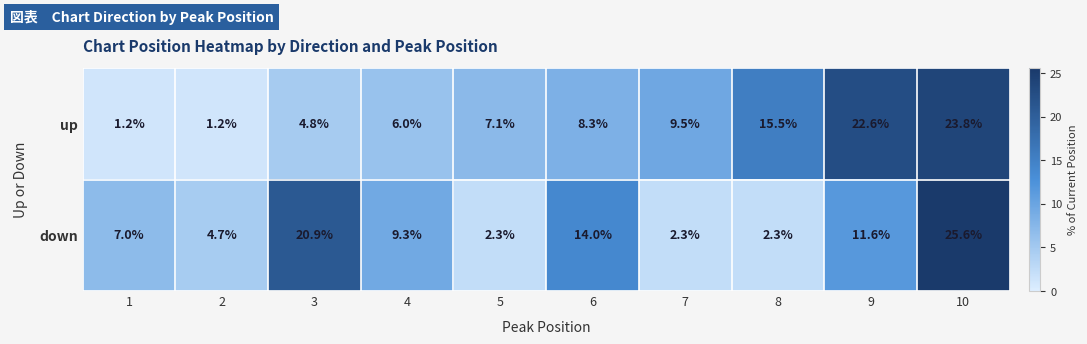

How many data points in up are less than 8?

5